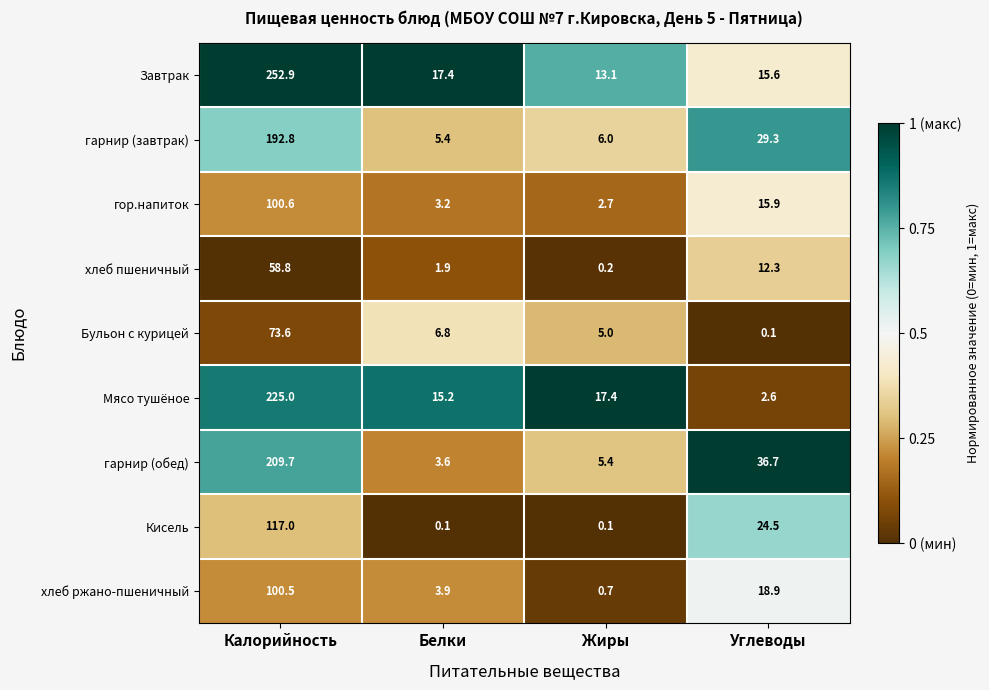

At how many categories does at least one series exceed 3?

4